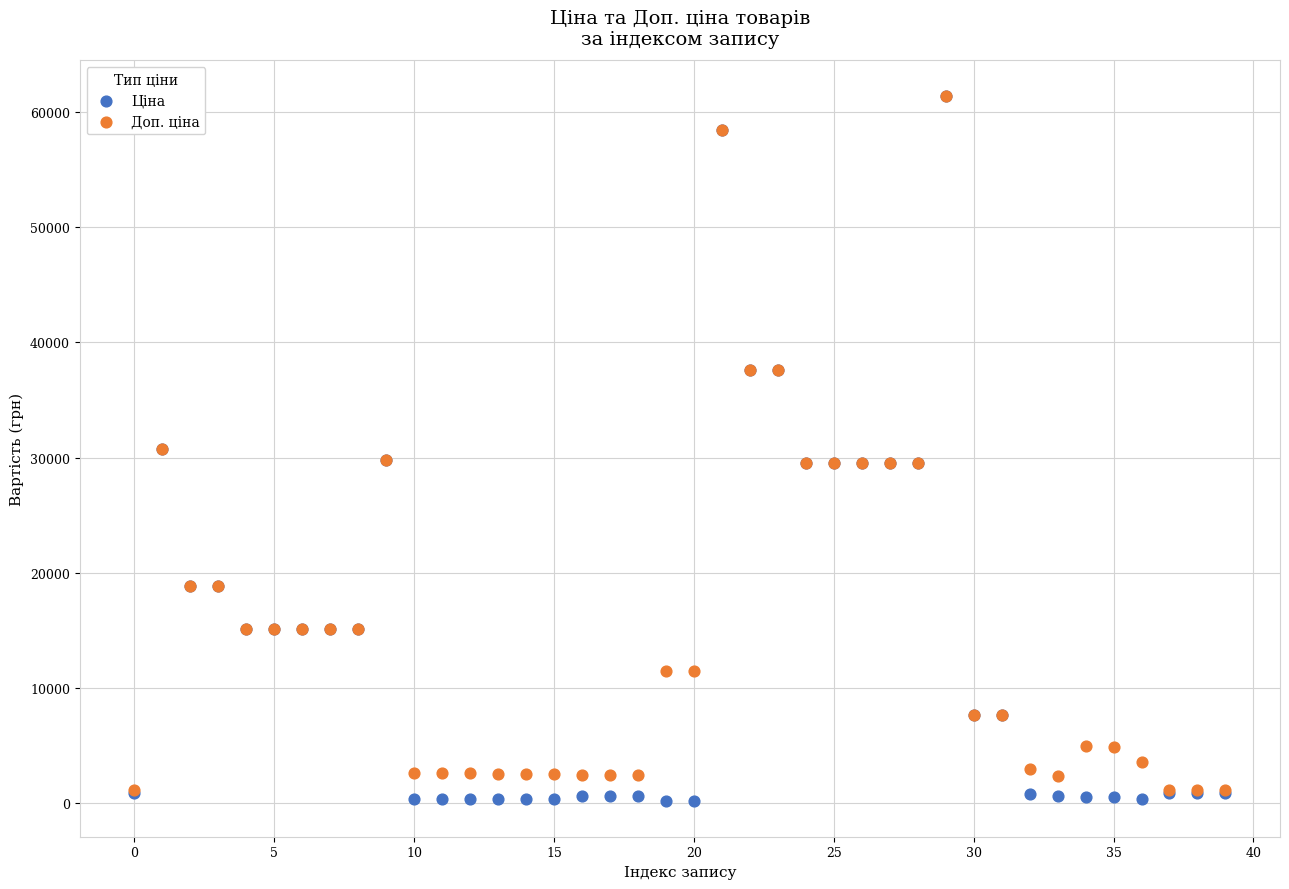

What are all the series names shown in the legend?

Ціна, Доп. ціна